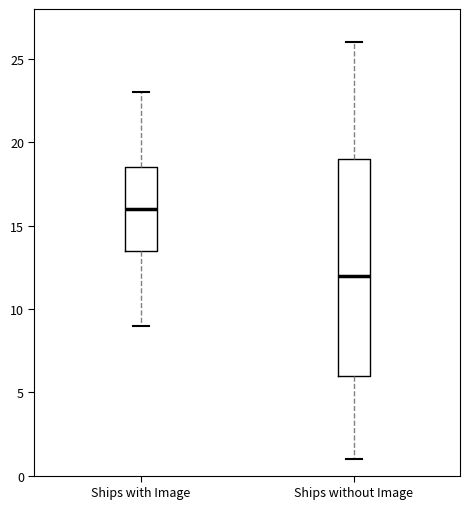

Reading left to right, read every box against the y-axis: the position of its median line, the range the box covers, and the ends of its whiskers. The values are not printed on the chart, so give them approximately, as read against the axis.

Ships with Image: median 16.0, box 13.5 to 18.5, whiskers 9.0 to 23.0
Ships without Image: median 12.0, box 6.0 to 19.0, whiskers 1.0 to 26.0